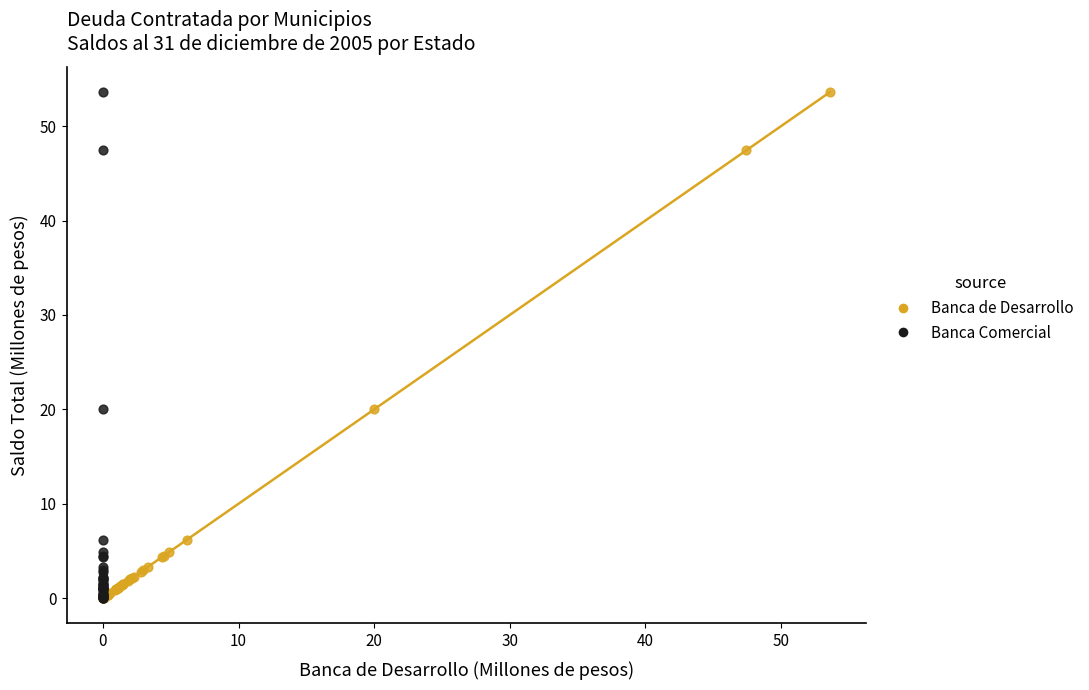

What are all the series names shown in the legend?

Banca de Desarrollo, Banca Comercial